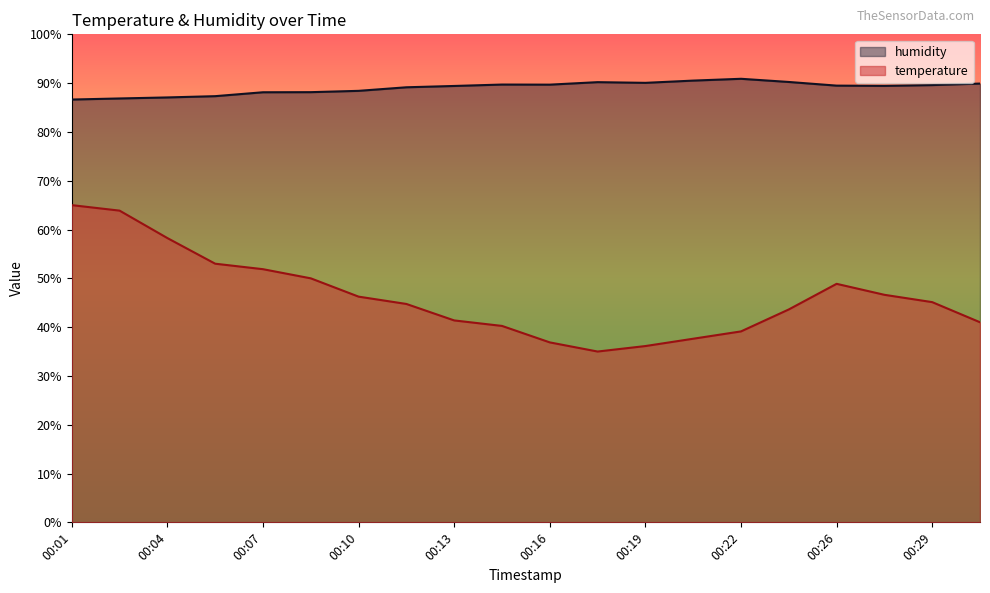

True or false: humidity and temperature cross at least once.

False